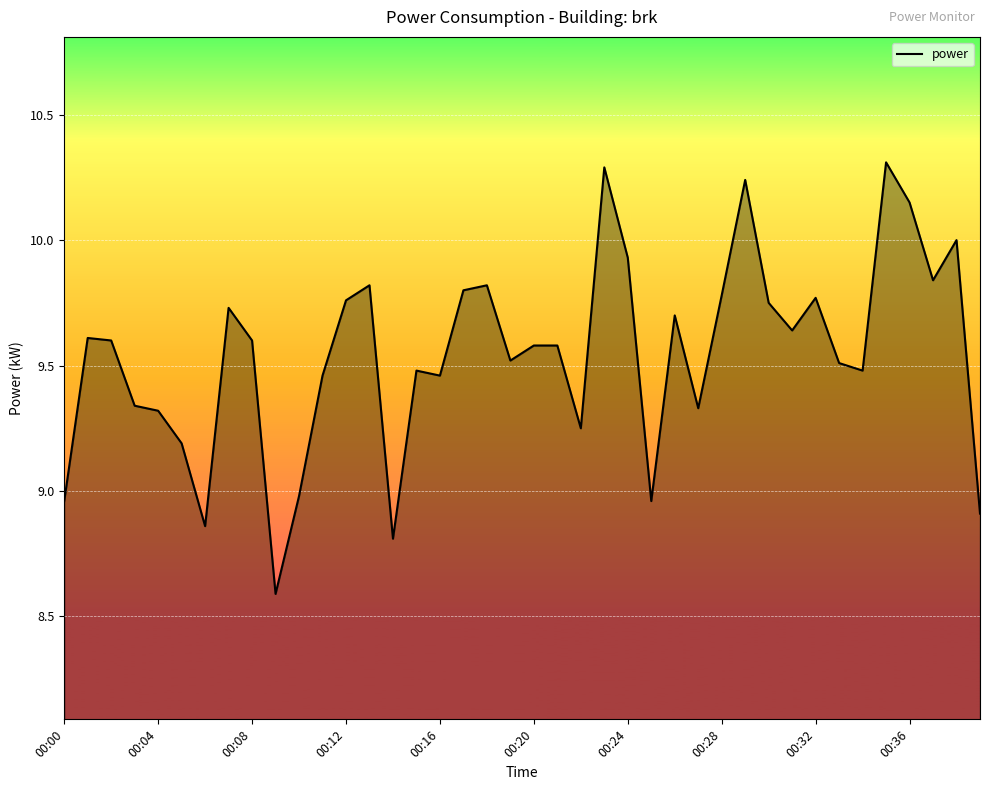

What is the difference between the maximum and minimum values?

1.7